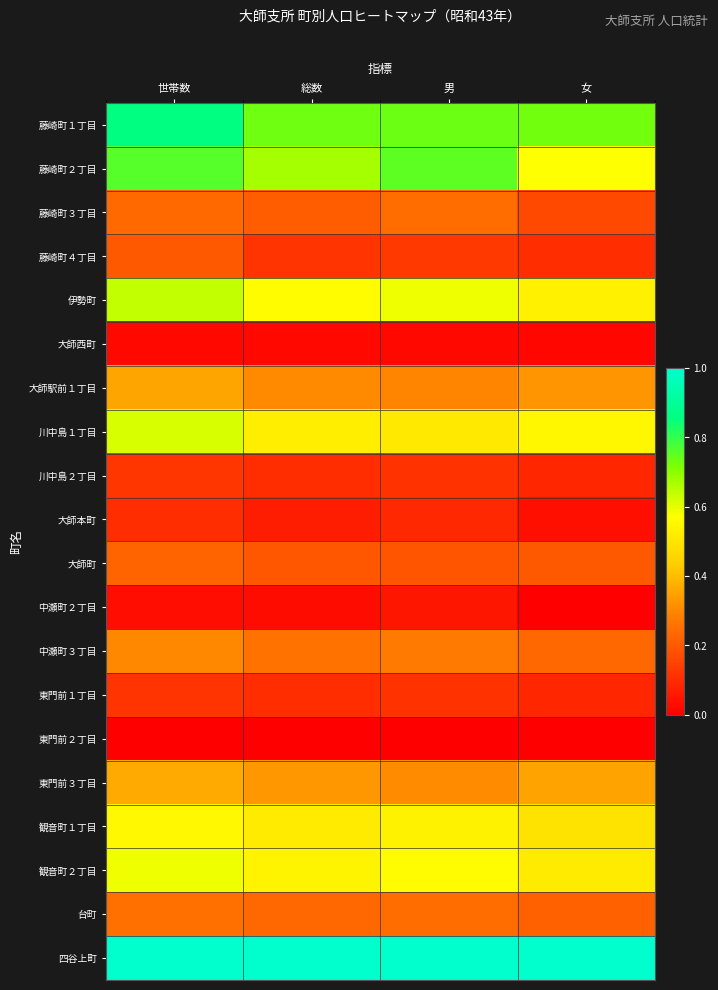

How many categories are shown in the chart?

4